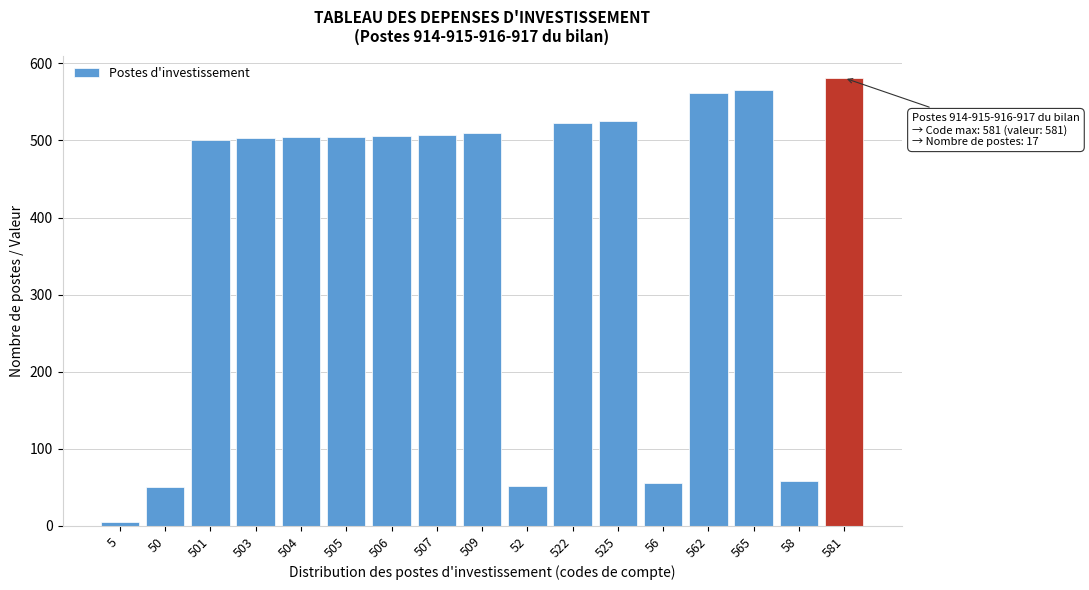

What is the label of the 13th bar from the right?

504